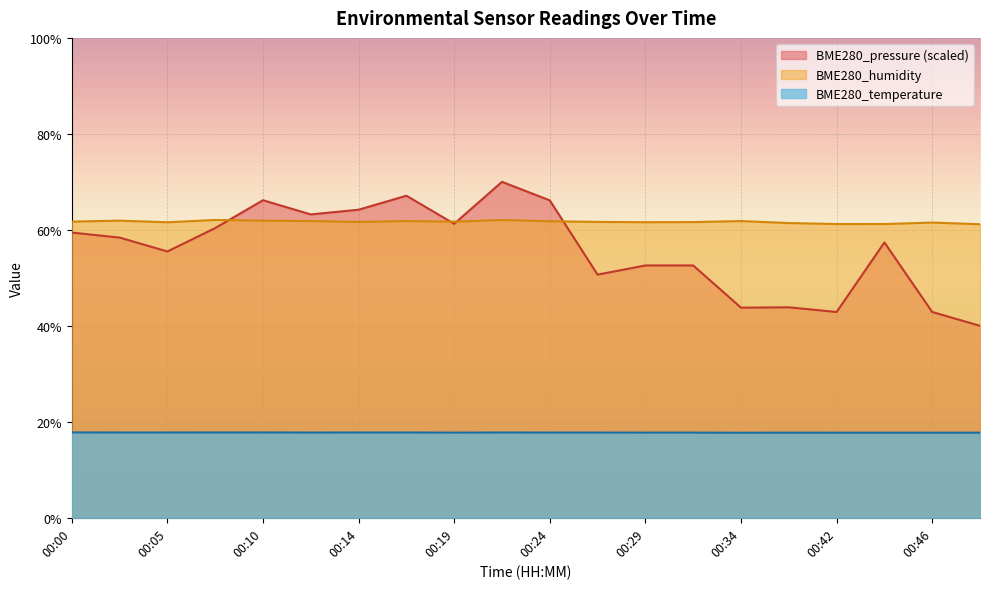

What is the difference between the second highest and second lowest values in the BME280_temperature series?

0.1